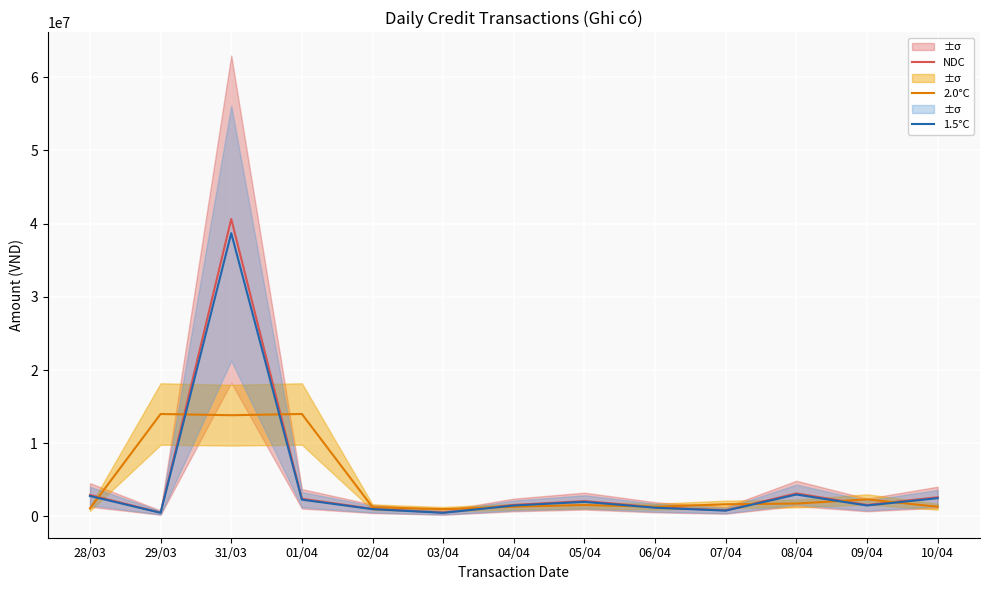

List the labels in order of NDC value, largest first.

31/03, 08/04, 28/03, 10/04, 01/04, 05/04, 04/04, 09/04, 06/04, 02/04, 07/04, 29/03, 03/04